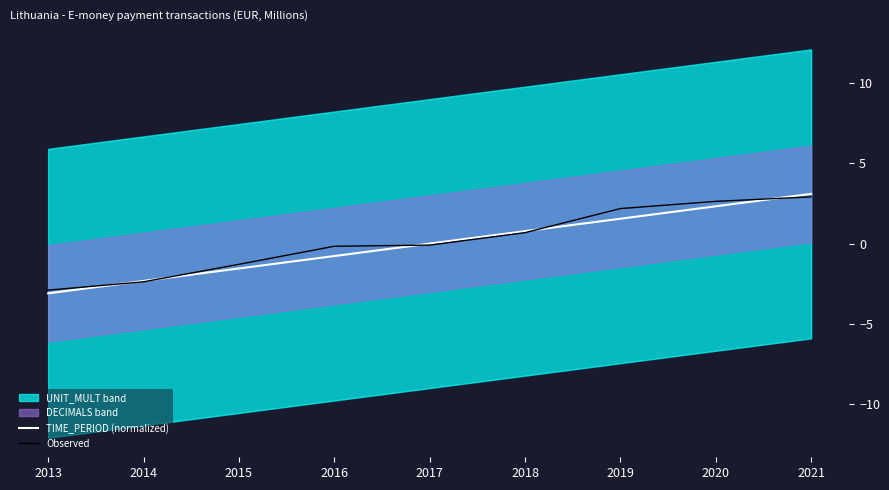

Which category has the lowest value across all series?

2013